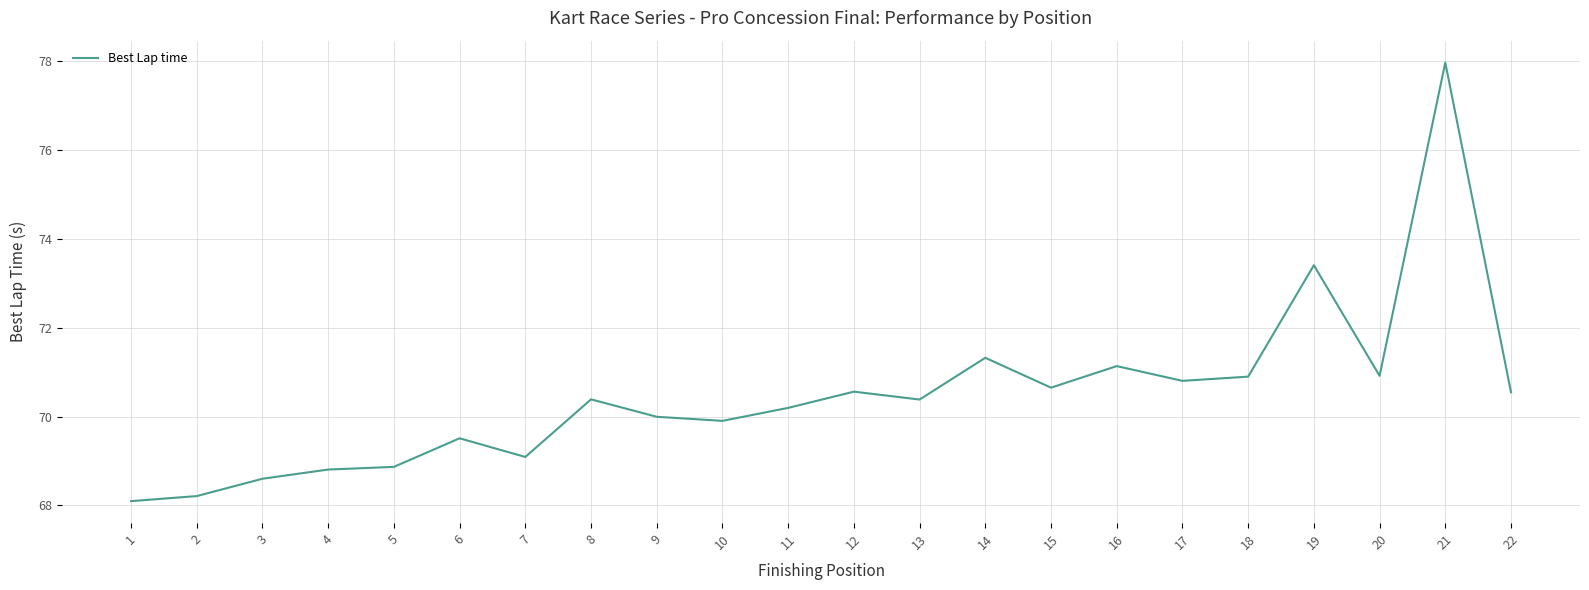

What is the maximum value shown in the chart?

78.0